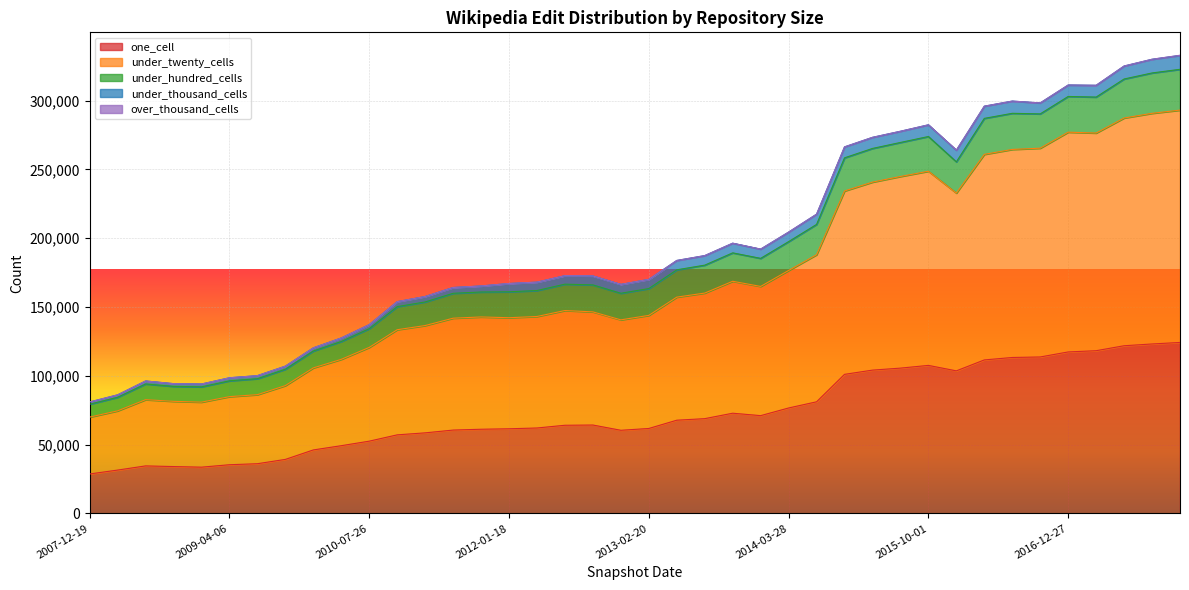

At which label does one_cell first exceed 64233?

2013-05-21